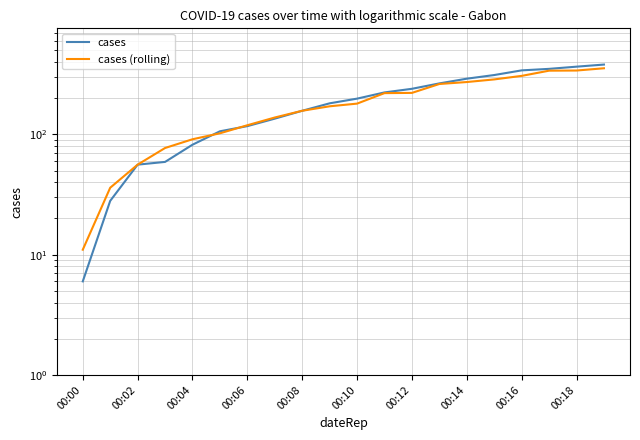

What is the lowest value of the cases series?

6